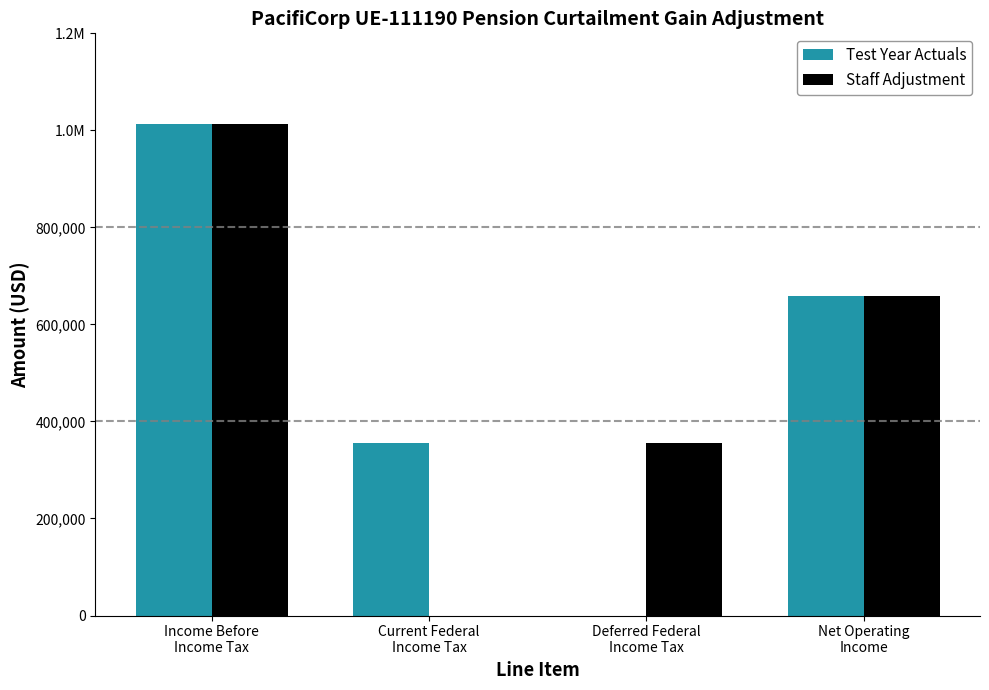

List the series in order of their peak value, lowest first.

Test Year Actuals, Staff Adjustment